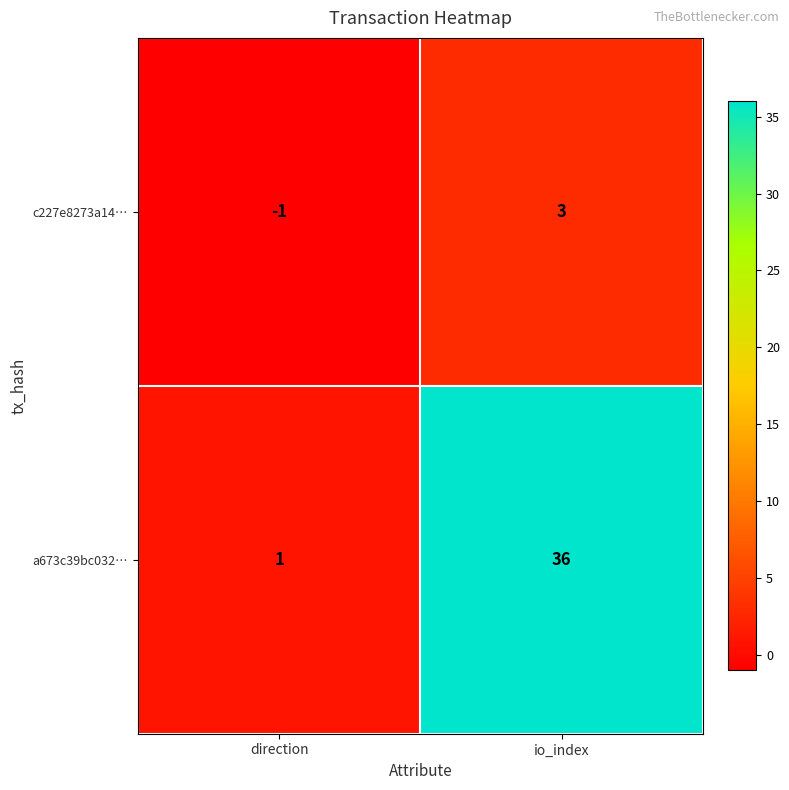

Where is c227e8273a14… nearest to the value 1?

direction